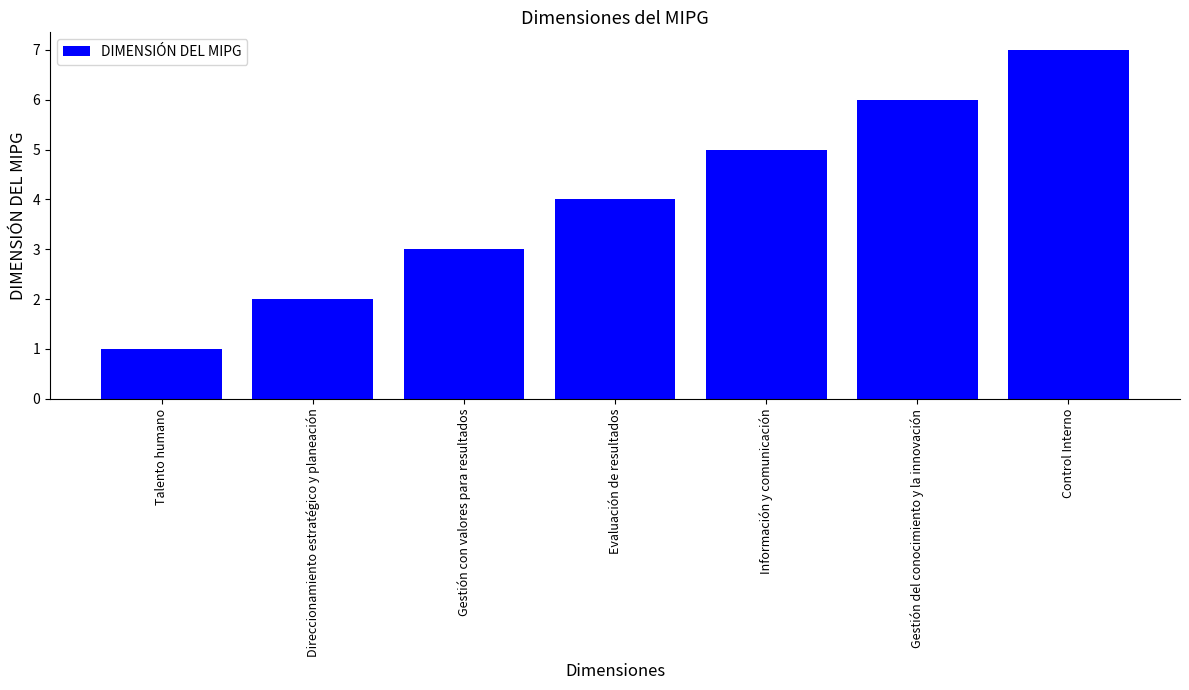

Rank the categories by value from lowest to highest.

Talento humano, Direccionamiento estratégico y planeación, Gestión con valores para resultados, Evaluación de resultados, Información y comunicación, Gestión del conocimiento y la innovación, Control Interno